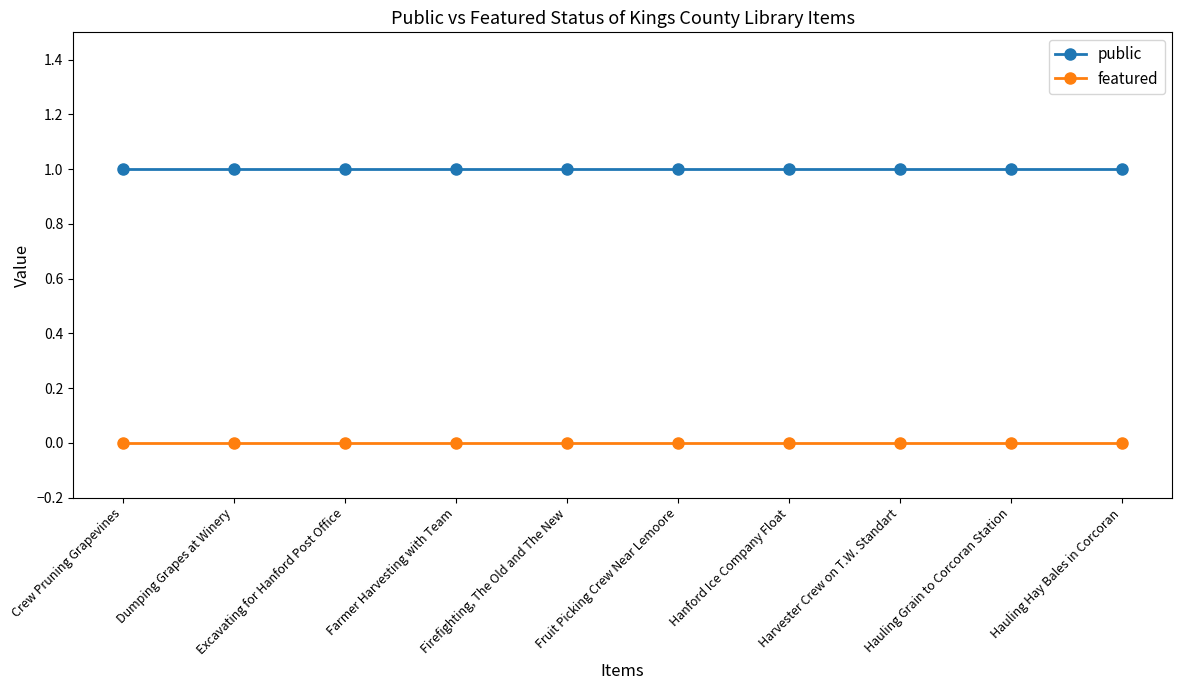

Reading right to left, extract all data points from this chart.

public: Hauling Hay Bales in Corcoran=1	Hauling Grain to Corcoran Station=1	Harvester Crew on T.W. Standart=1	Hanford Ice Company Float=1	Fruit Picking Crew Near Lemoore=1	Firefighting, The Old and The New=1	Farmer Harvesting with Team=1	Excavating for Hanford Post Office=1	Dumping Grapes at Winery=1	Crew Pruning Grapevines=1
featured: Hauling Hay Bales in Corcoran=0	Hauling Grain to Corcoran Station=0	Harvester Crew on T.W. Standart=0	Hanford Ice Company Float=0	Fruit Picking Crew Near Lemoore=0	Firefighting, The Old and The New=0	Farmer Harvesting with Team=0	Excavating for Hanford Post Office=0	Dumping Grapes at Winery=0	Crew Pruning Grapevines=0